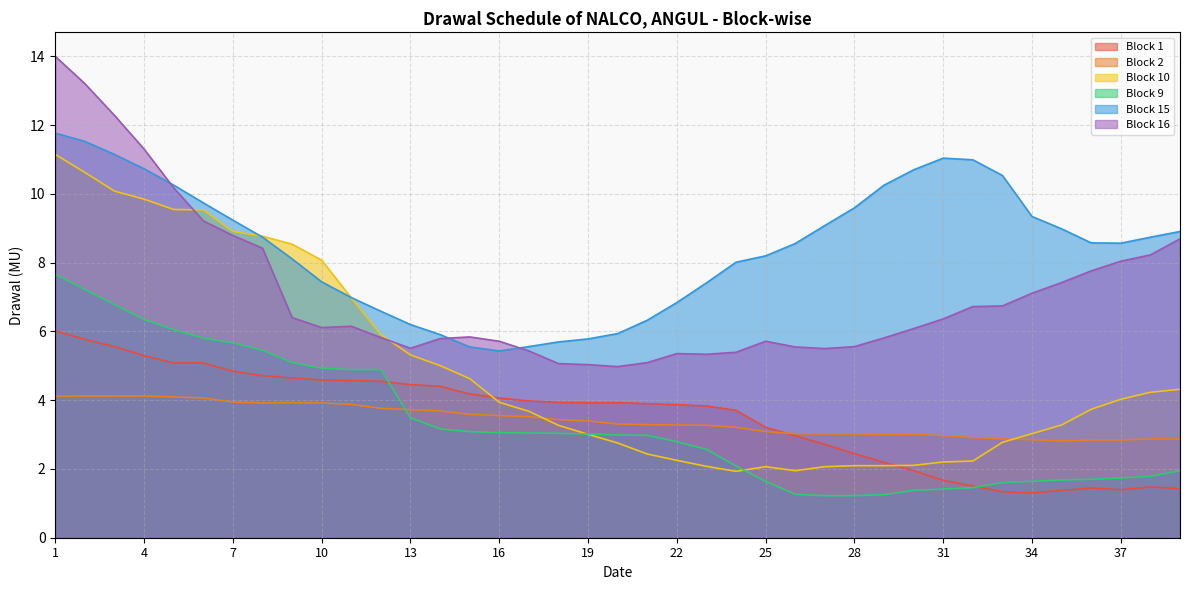

In Block 16, how many points are higher than both neighbors (excluding endpoints)?

4